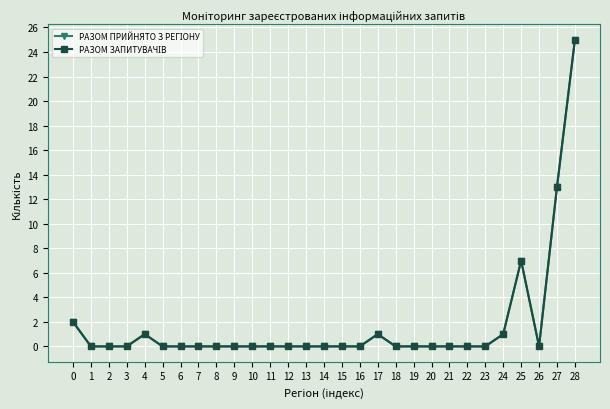

Does the chart have visible grid lines?

Yes